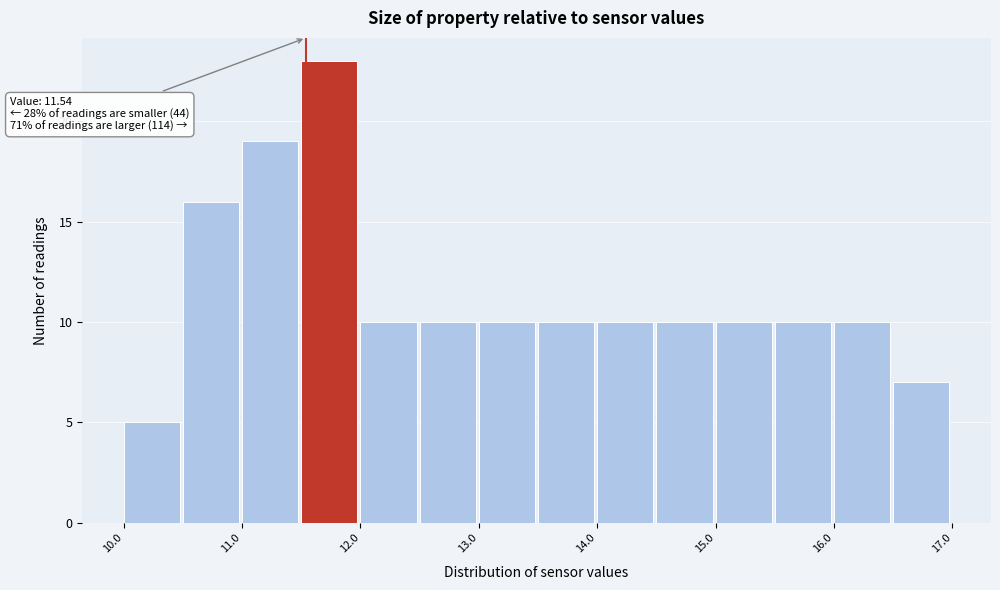

Which range on the x-axis has the tallest bar?

11.5 to 12.0